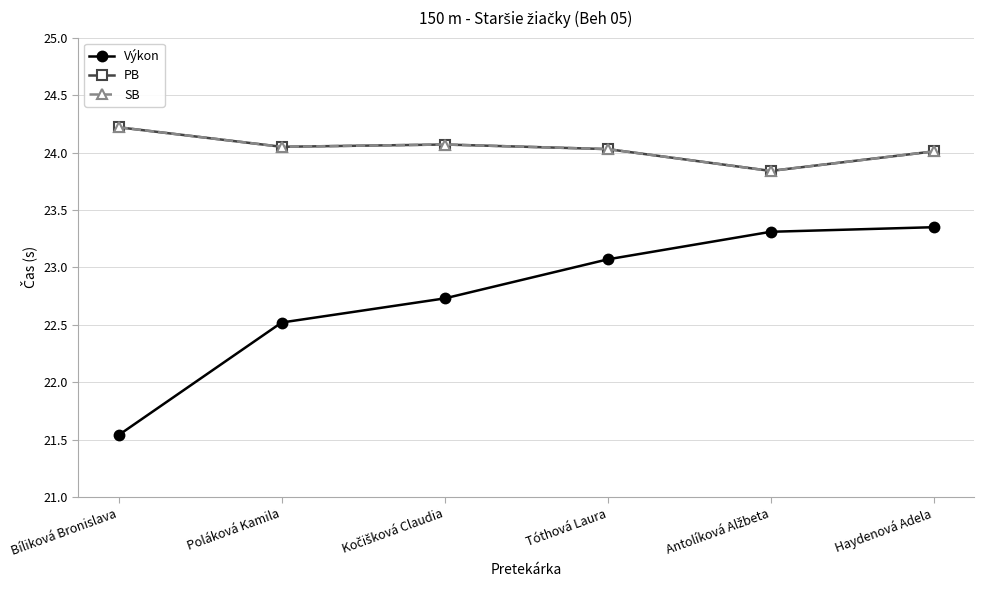

What is the spread (max minus min) of values at Bíliková Bronislava?

2.7